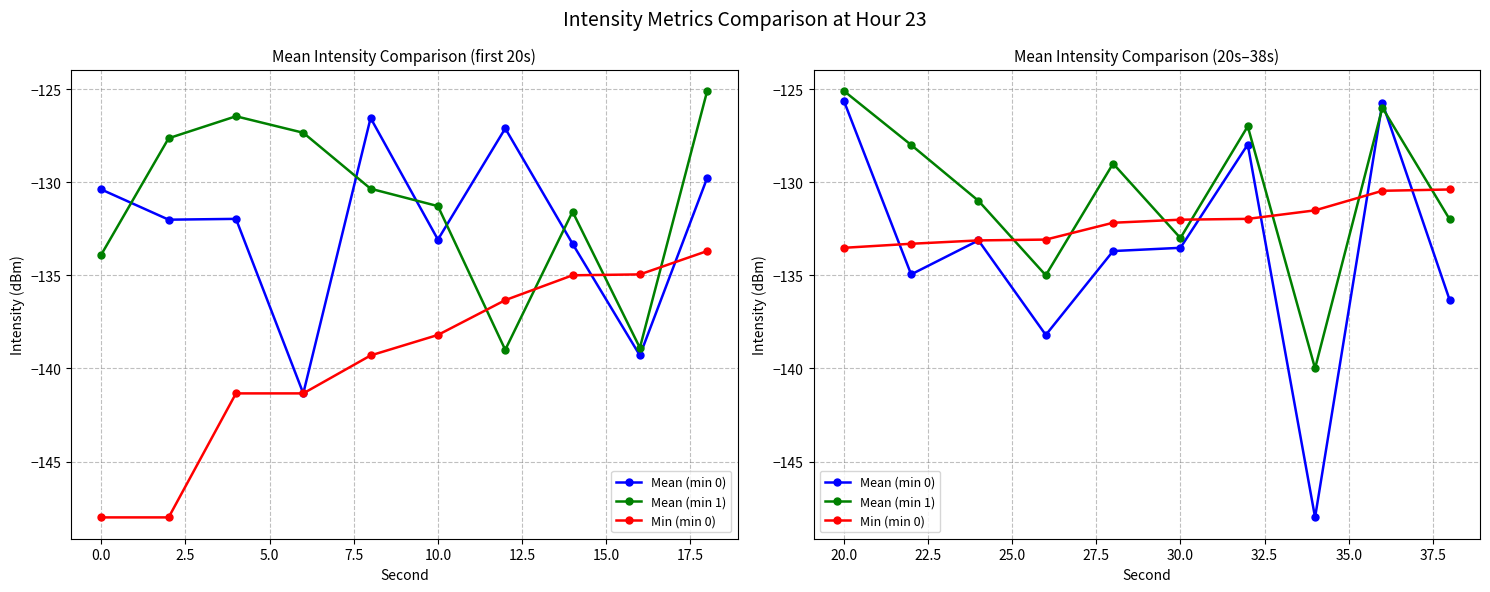

What are all the series names shown in the legend?

Mean (min 0), Mean (min 1), Min (min 0)